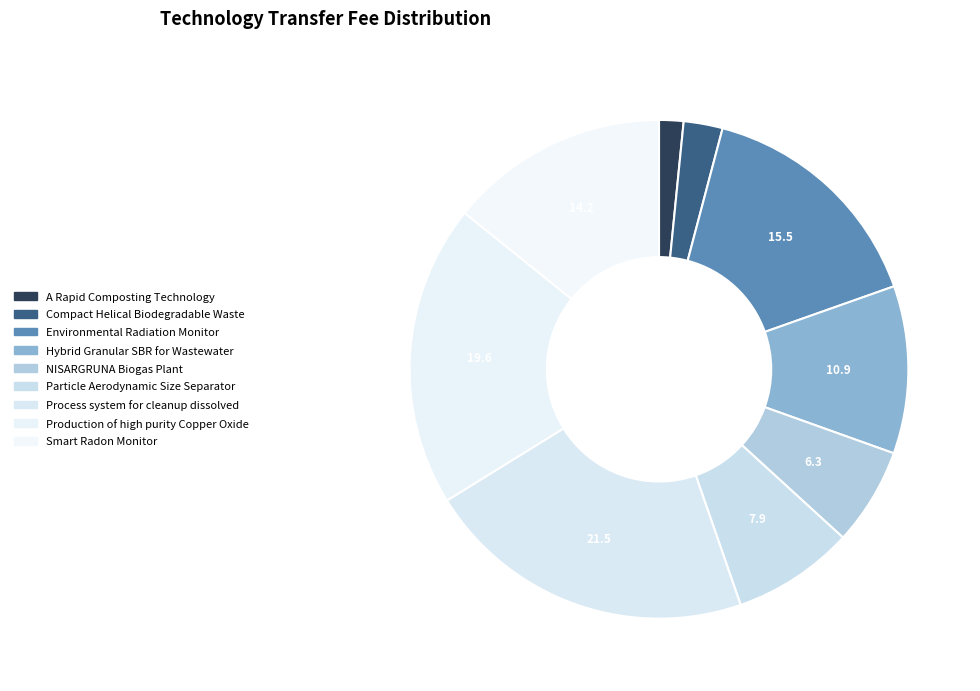

How many segments does this pie chart have?

9